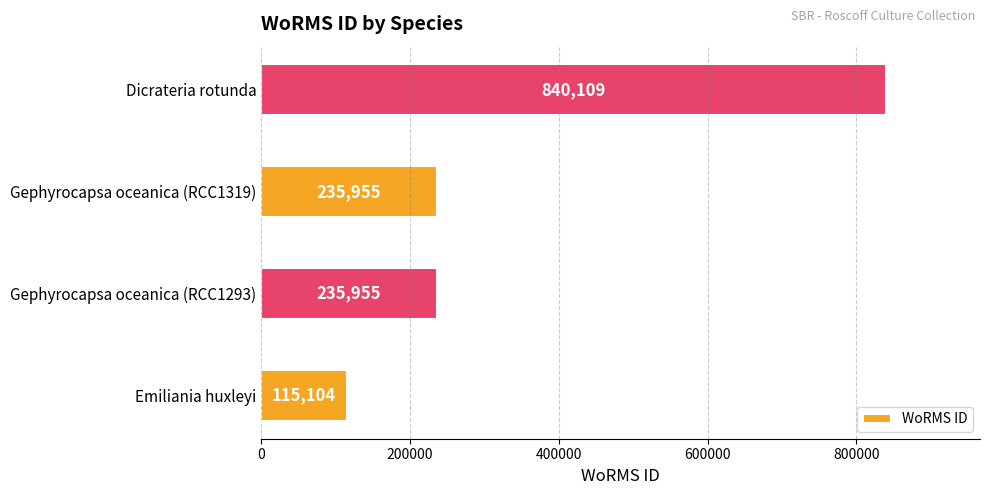

Reading top to bottom, list all the values displayed in this chart.

Dicrateria rotunda=840109	Gephyrocapsa oceanica (RCC1319)=235955	Gephyrocapsa oceanica (RCC1293)=235955	Emiliania huxleyi=115104